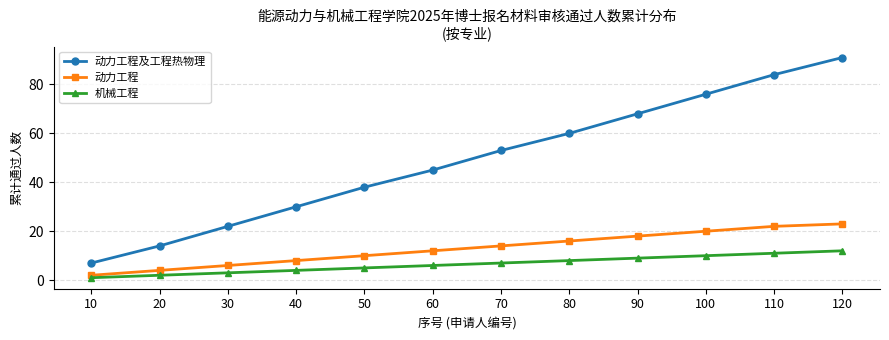

How many categories are shown in the chart?

12